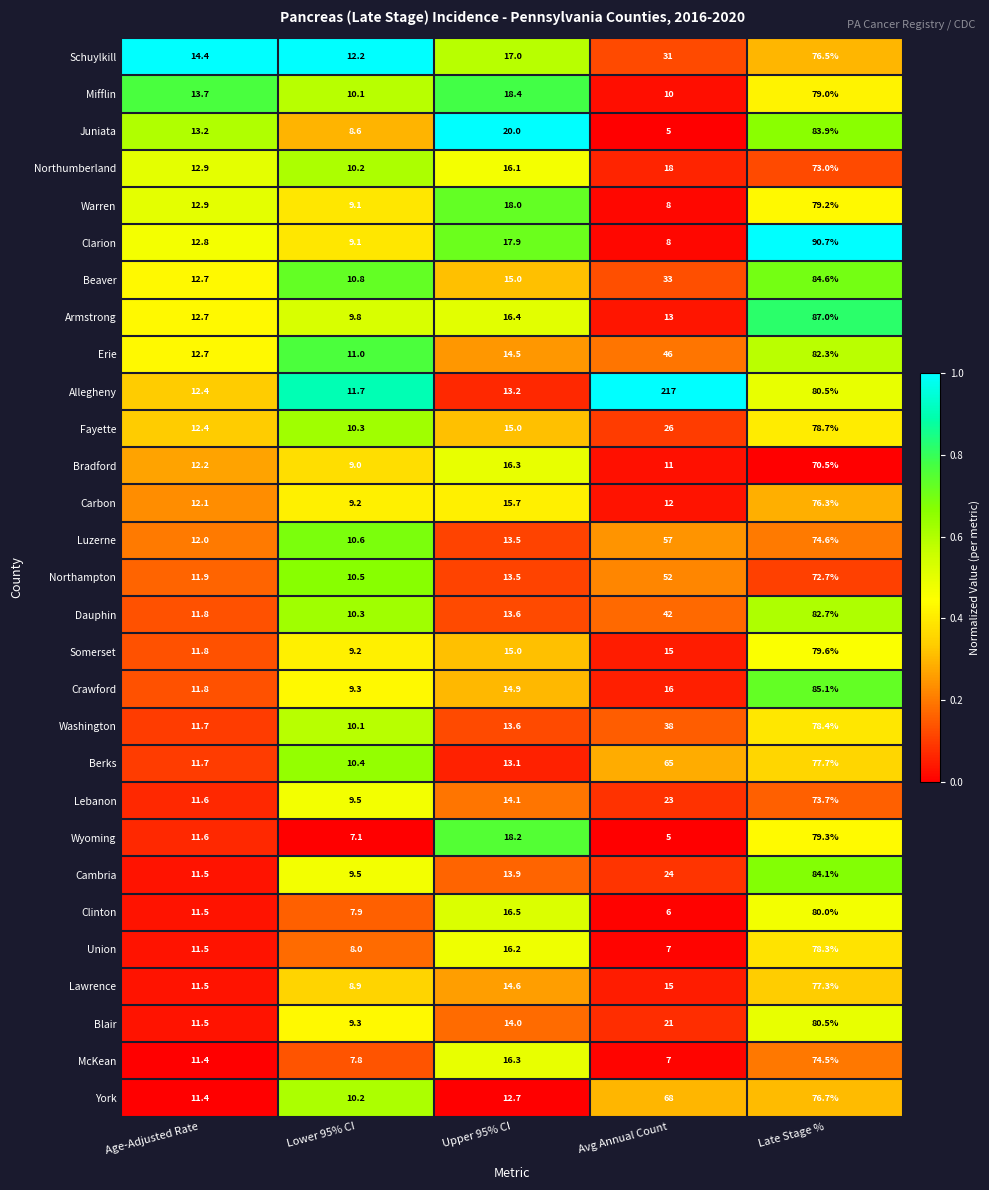

Which series has the largest range (max minus min)?

Allegheny